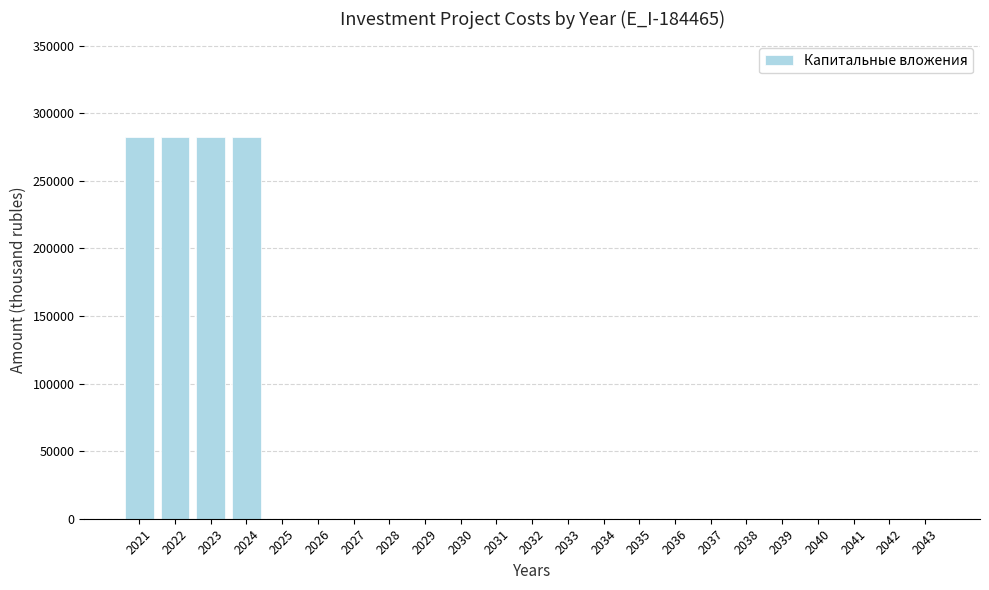

What is the sum of the values at 2039 and 2024?

282619.2